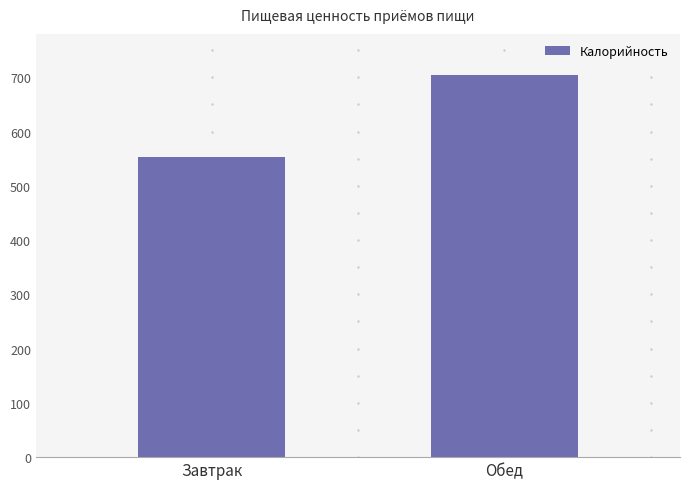

How many bars are there in total?

2